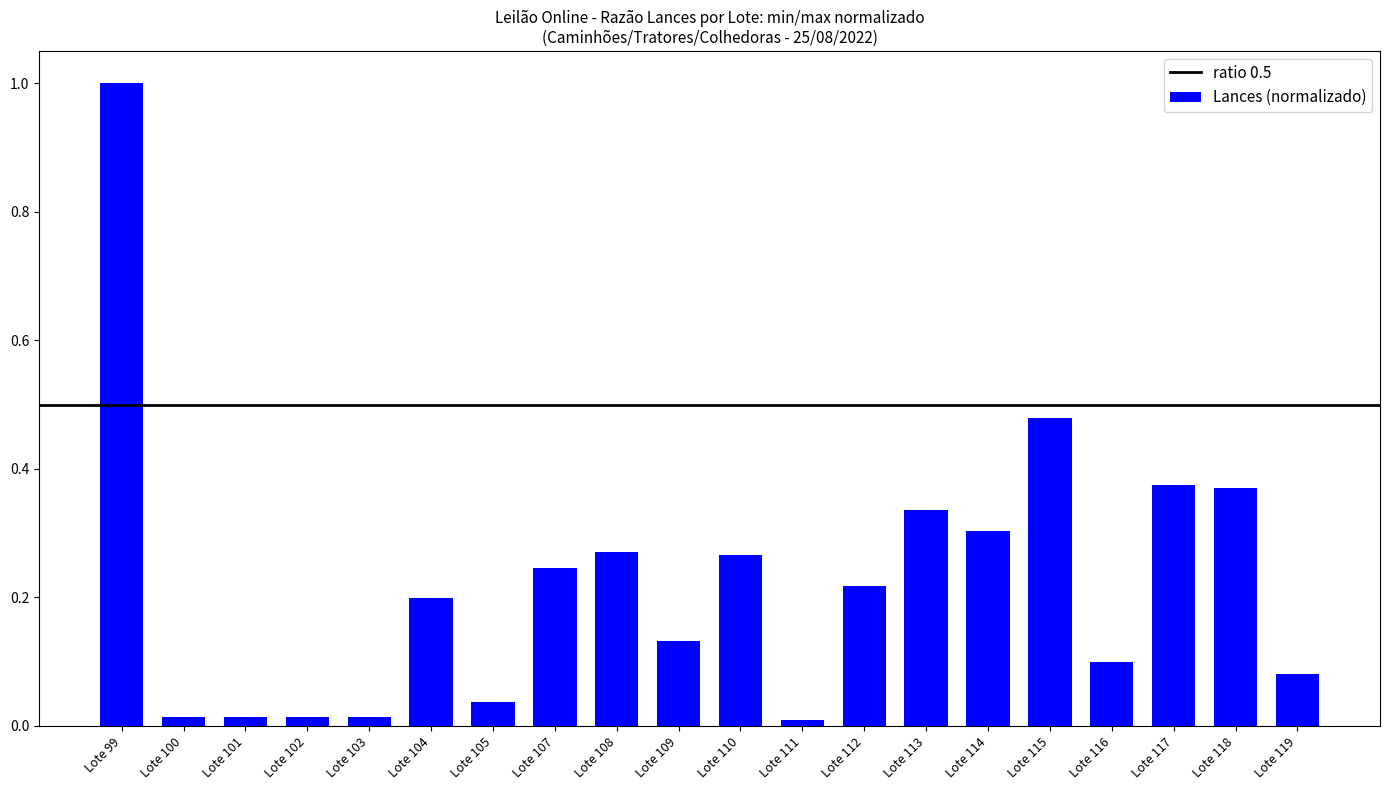

Between Lote 107 and Lote 116, which is larger?

Lote 107